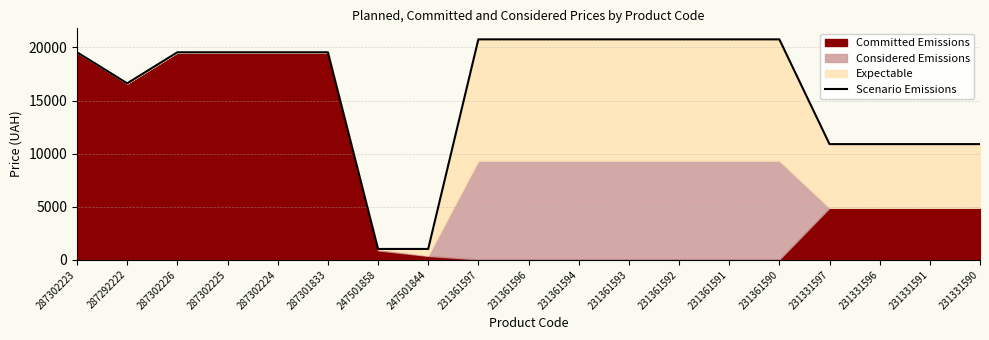

What is the label of the 9th point from the left?

231361597